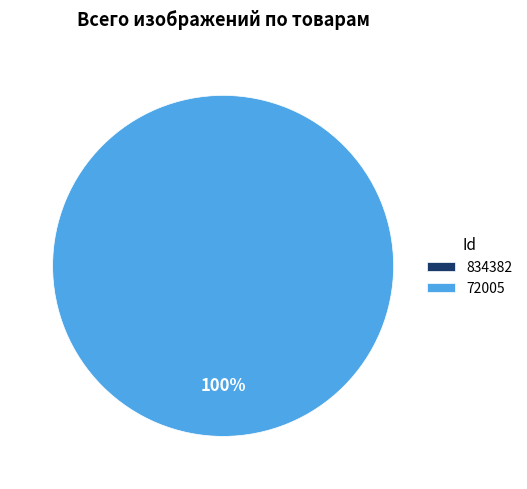

The 72005 slice represents 100% of the pie. True or false?

True